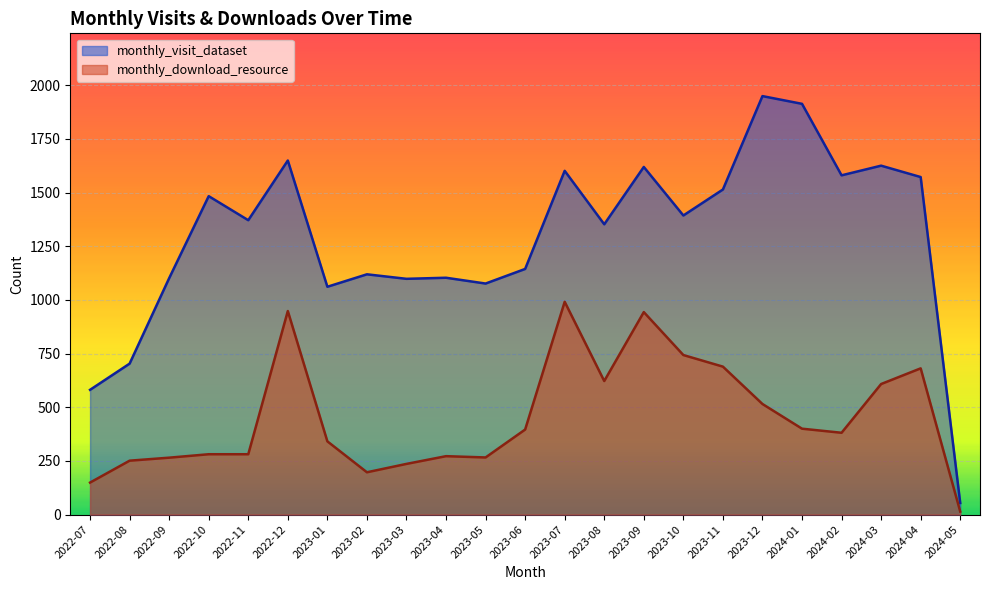

What is the label of the 4th point from the right?

2024-02